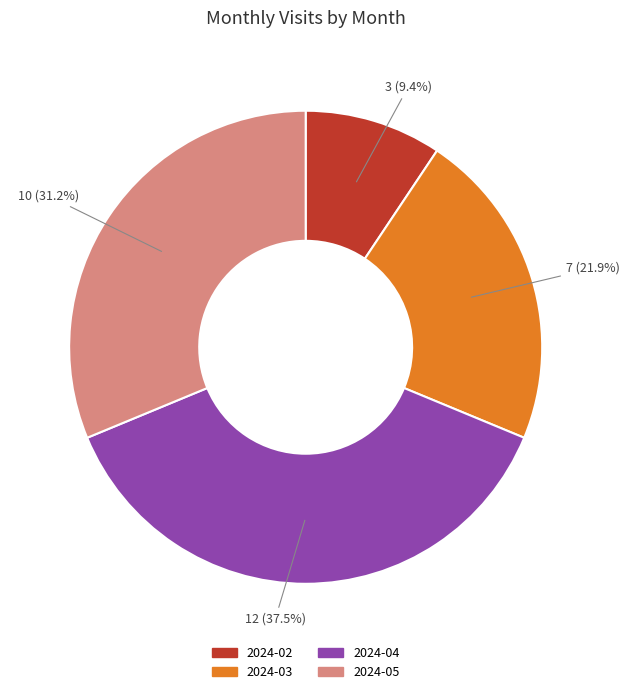

Is the sum of 2024-05 and 2024-04 greater than half?

Yes